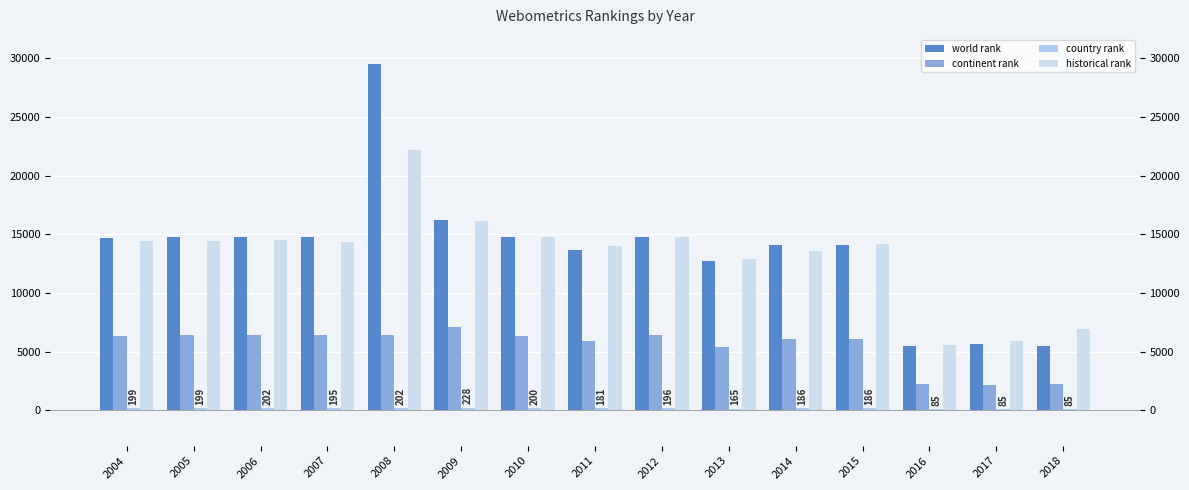

What is the maximum value shown in the chart?

29545